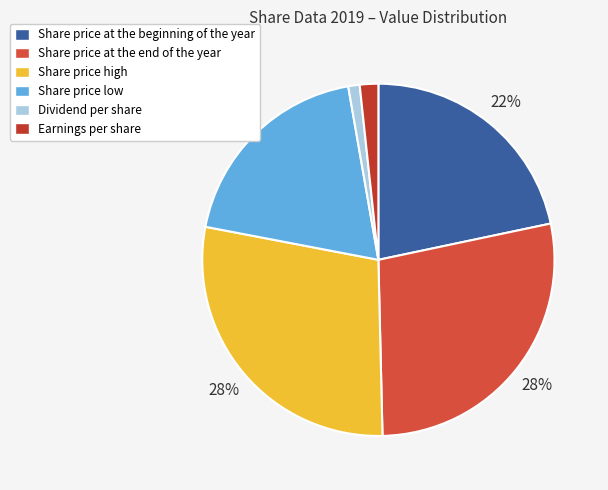

Count the number of slices in the pie.

6